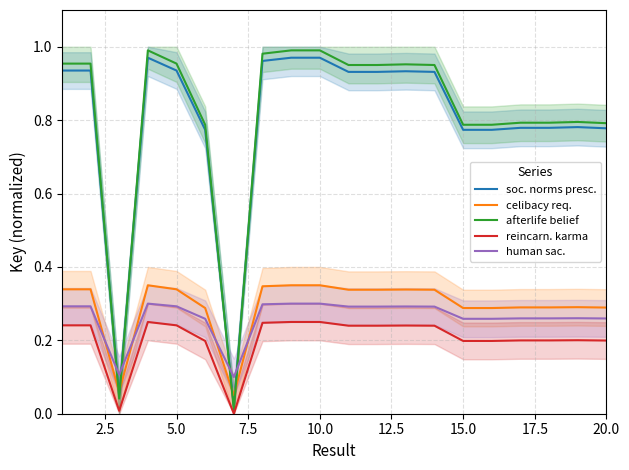

Which series ends up on top after the final intersection of human sac. and soc. norms presc.?

soc. norms presc.